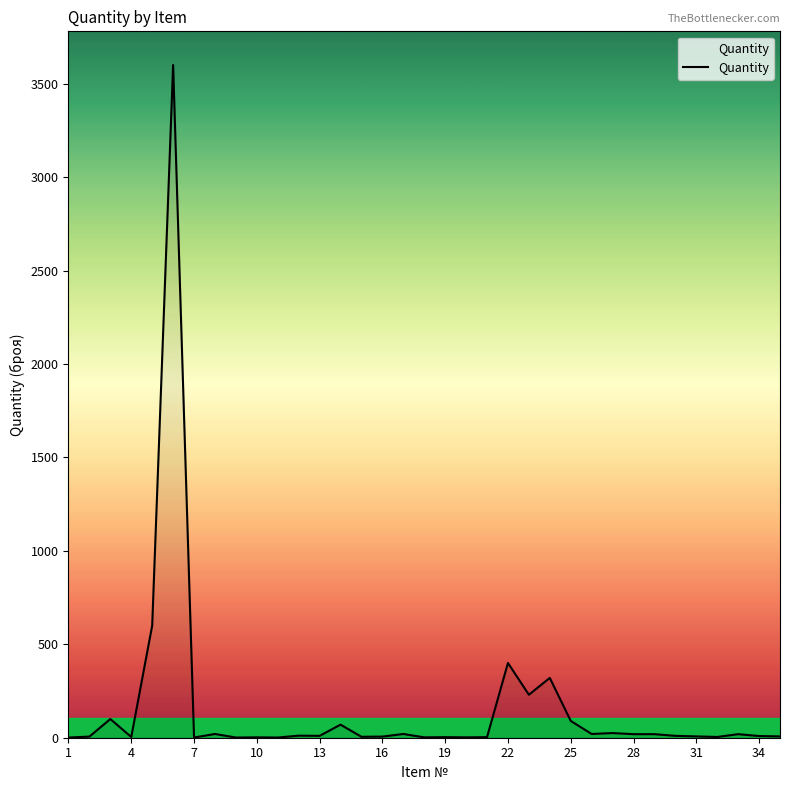

What is the maximum value shown in the chart?

3600